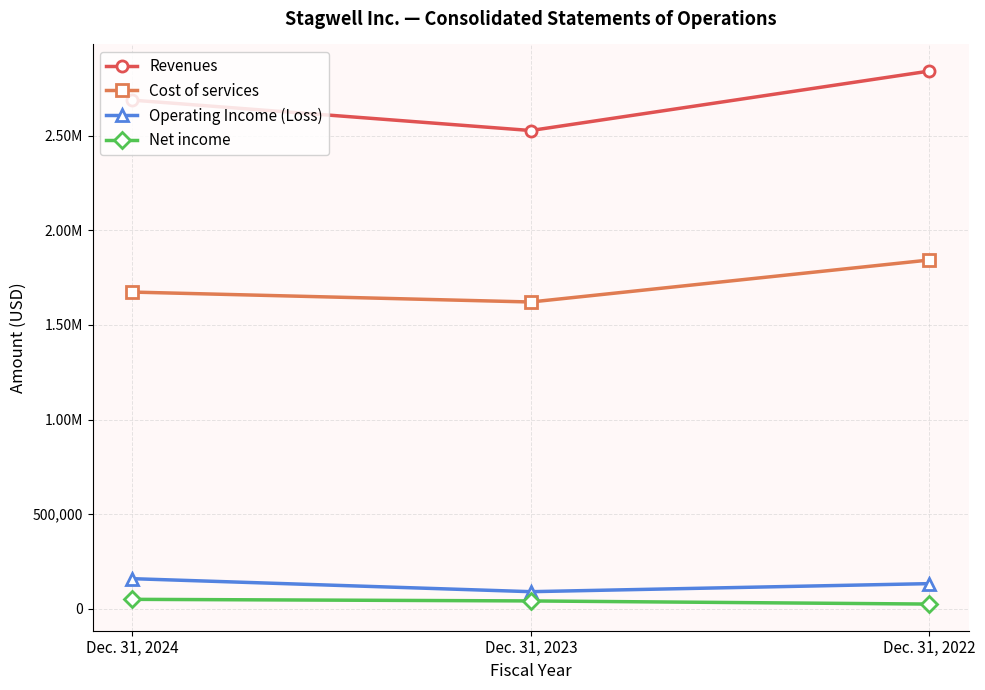

Read the Operating Income (Loss) value at Dec. 31, 2023.

90527